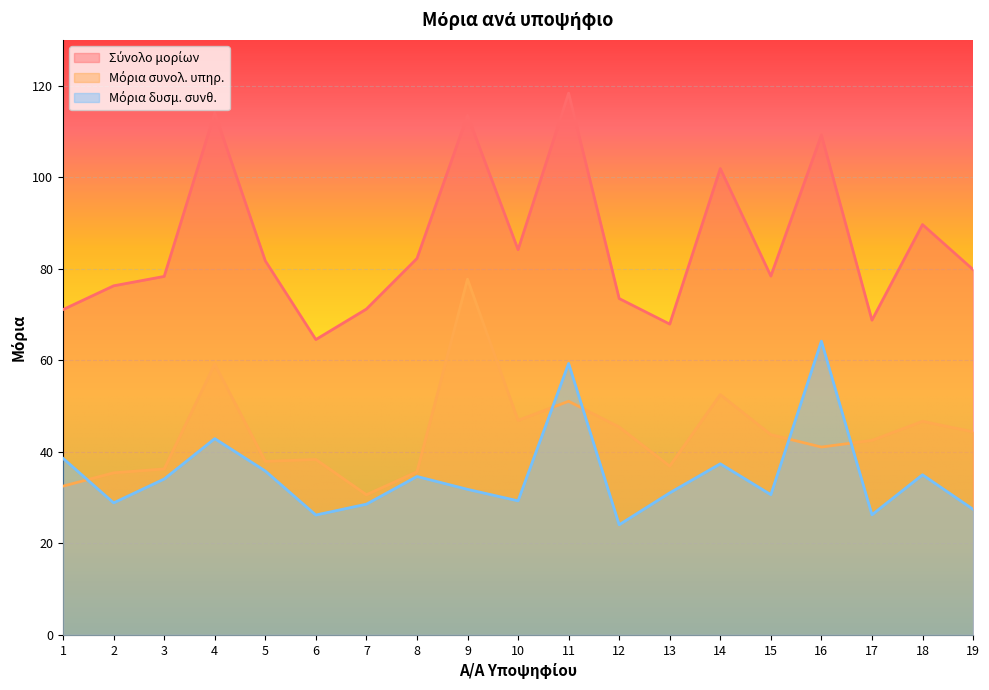

What is the difference between the second highest and second lowest values in the Μόρια συνολ. υπηρ. series?

26.7